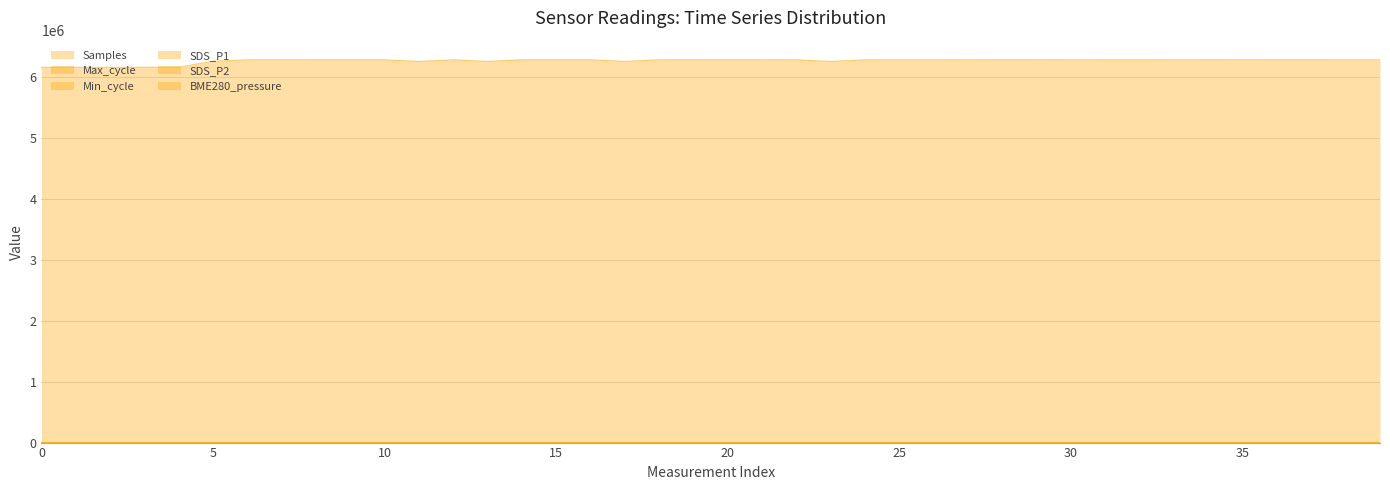

How many lines are shown in the chart?

6